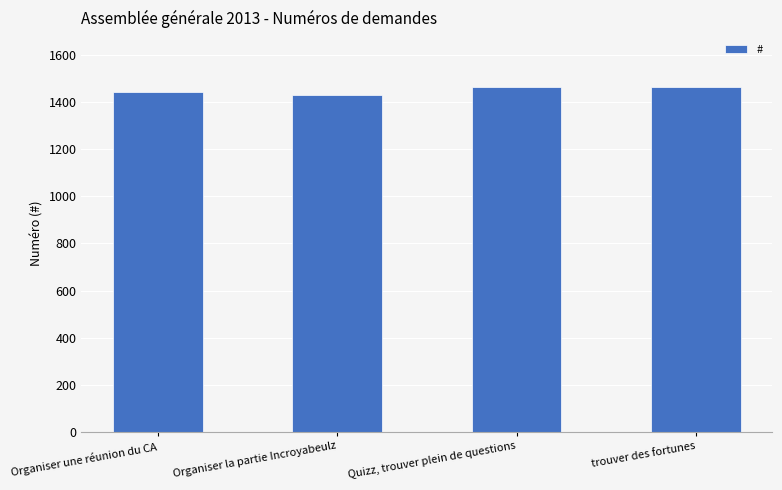

Rank the categories by value from lowest to highest.

Organiser la partie Incroyabeulz, Organiser une réunion du CA, Quizz, trouver plein de questions, trouver des fortunes